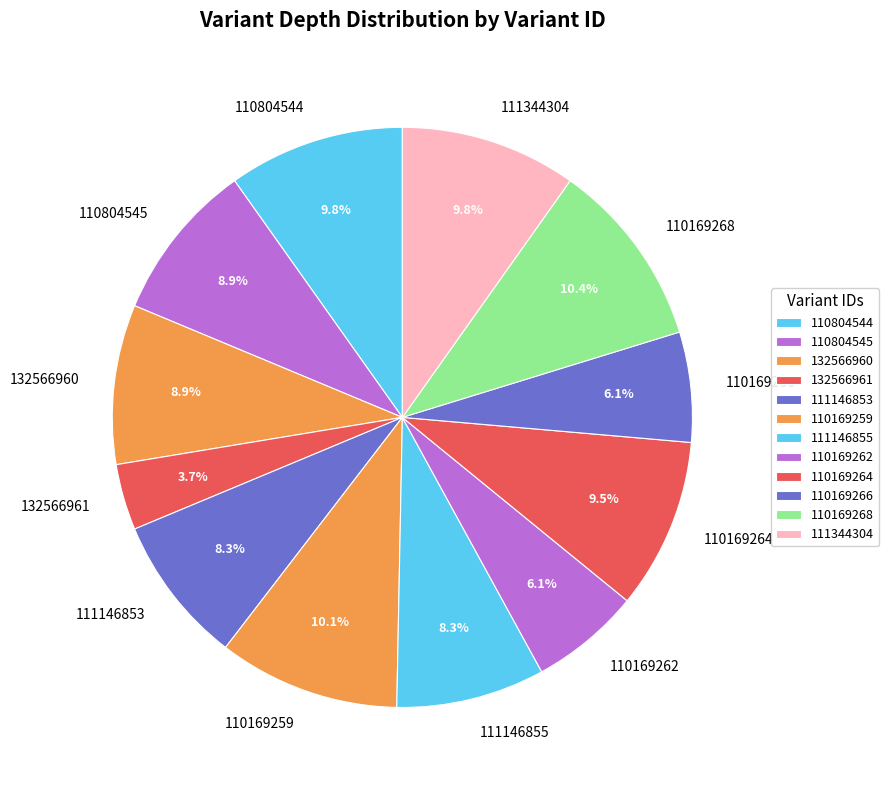

True or false: 111344304 accounts for 10% of the total.

True